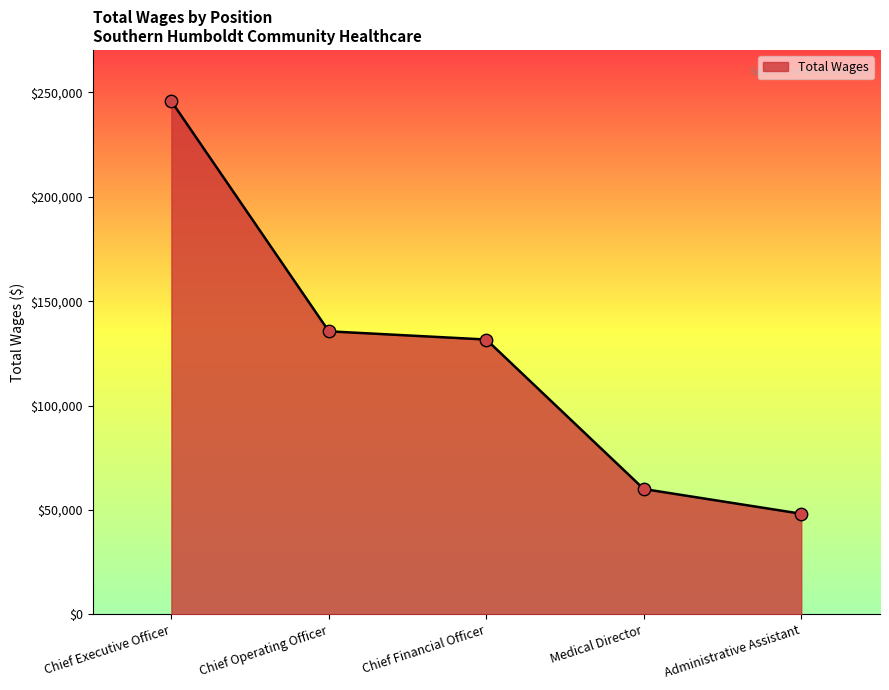

Approximately how many times larger is the value at Administrative Assistant compared to Chief Executive Officer?

0.2